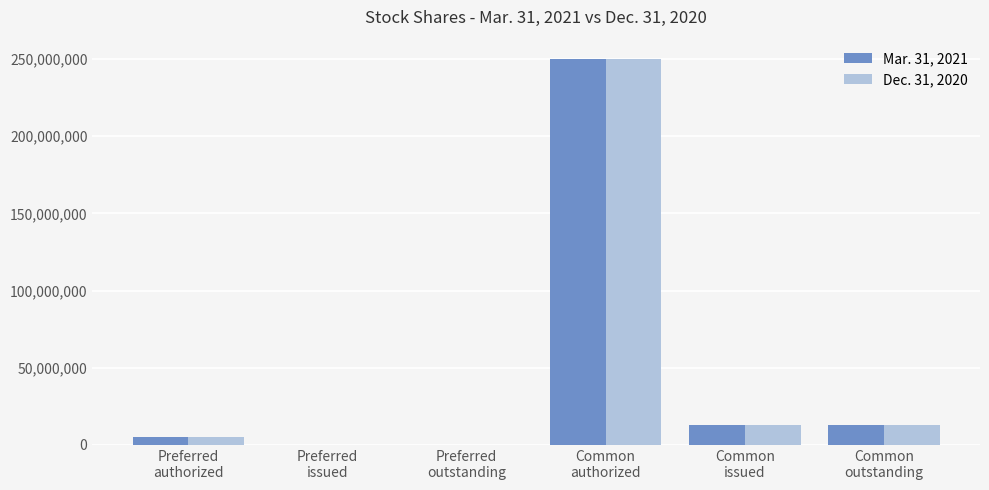

Reading right to left, extract all data points from this chart.

Mar. 31, 2021: 12795607	12795607	250000000	0	0	5000000
Dec. 31, 2020: 12792586	12792586	250000000	0	0	5000000